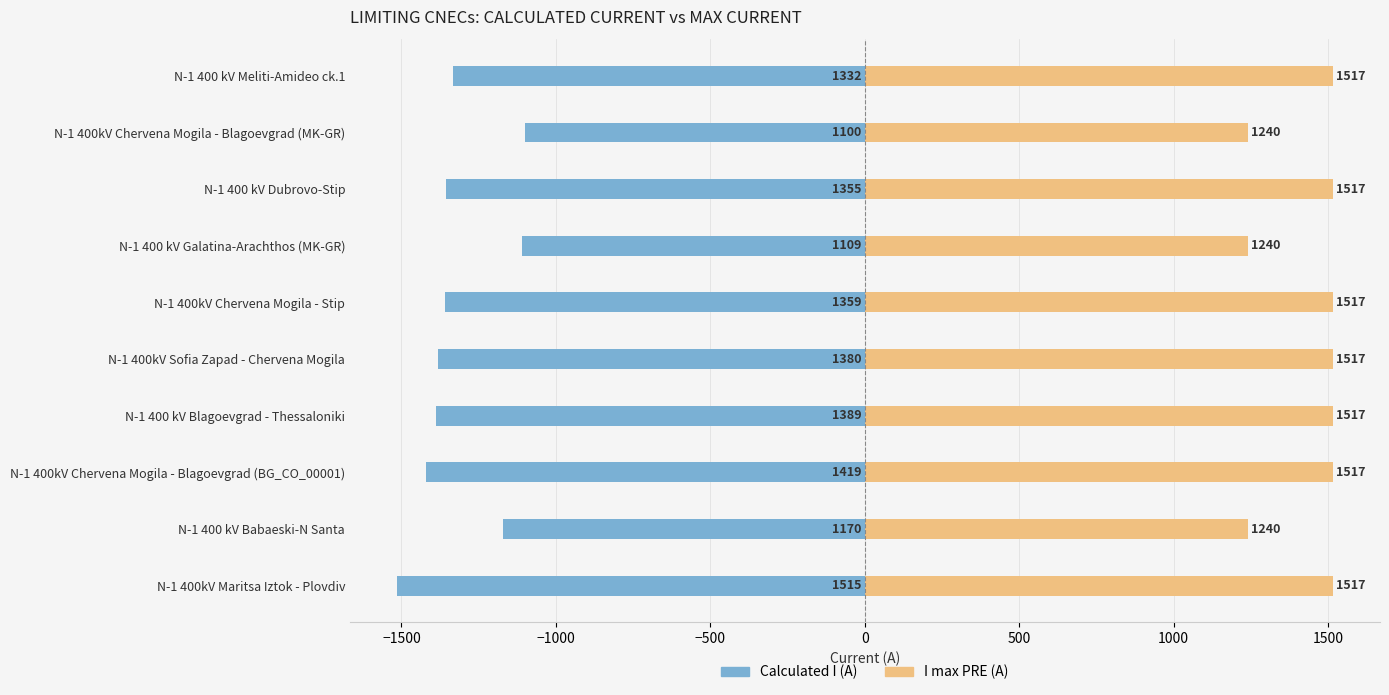

How many bars are there in total?

20